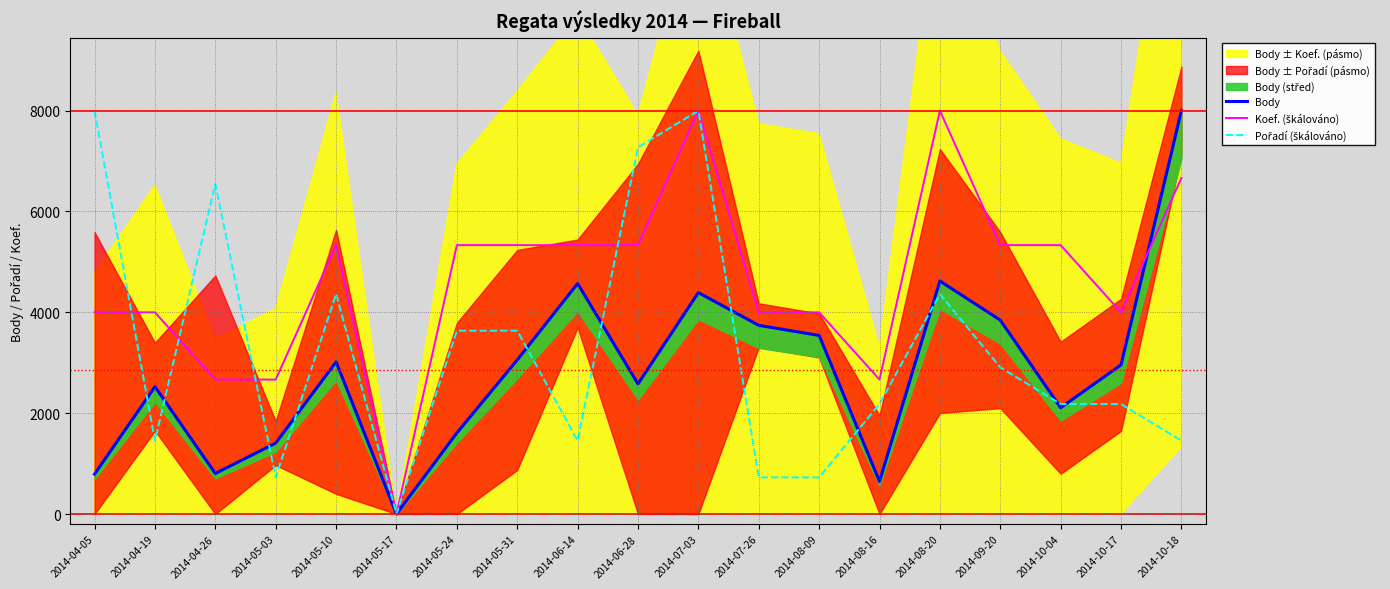

At which label does Body first exceed 2957?

2014-05-10